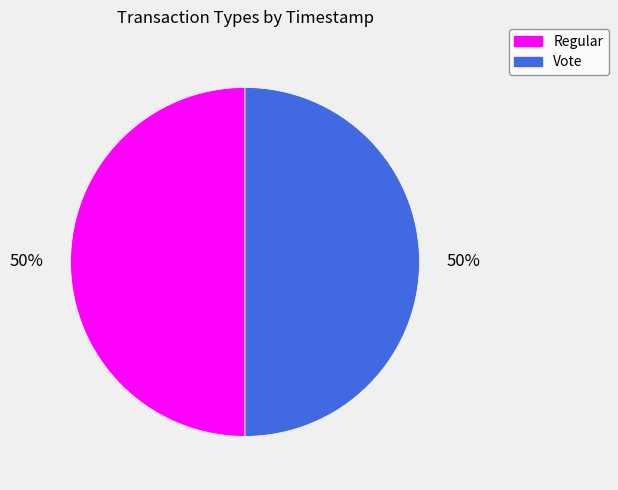

Do Regular and Vote together represent more than half of the pie?

Yes